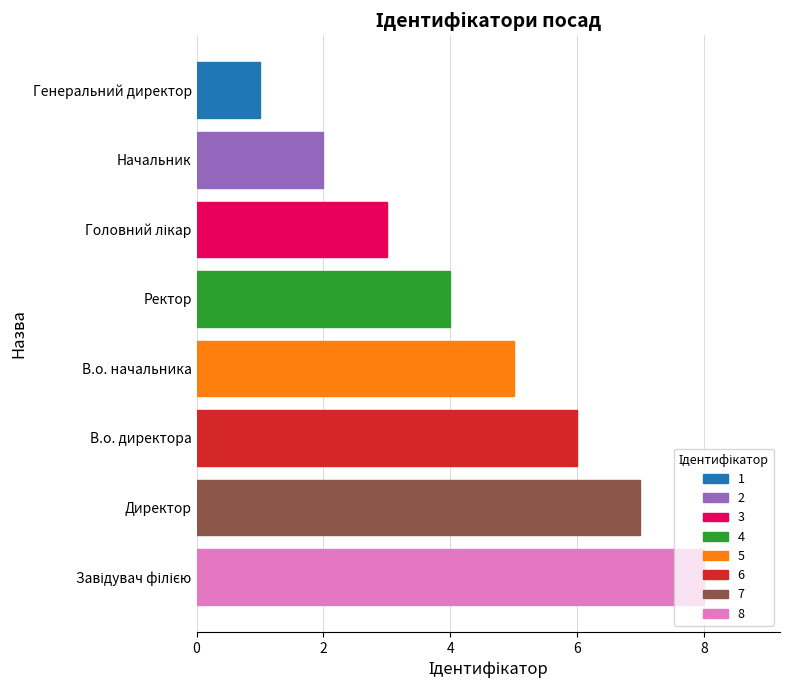

Is it true that the value at Ректор is 4?

True